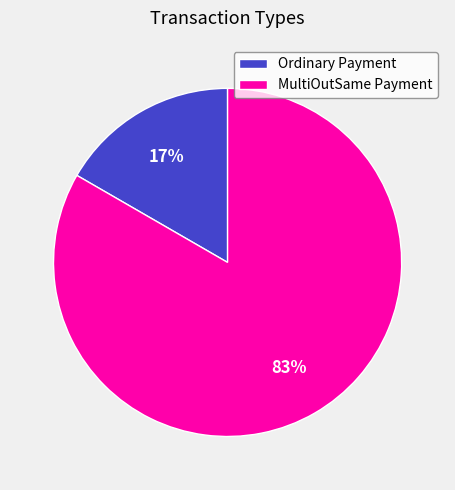

Is Ordinary Payment the majority of the pie?

No